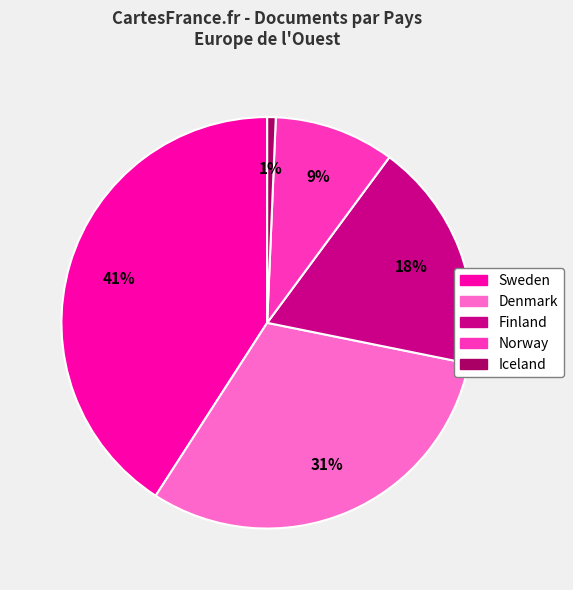

Is Sweden the majority of the pie?

No